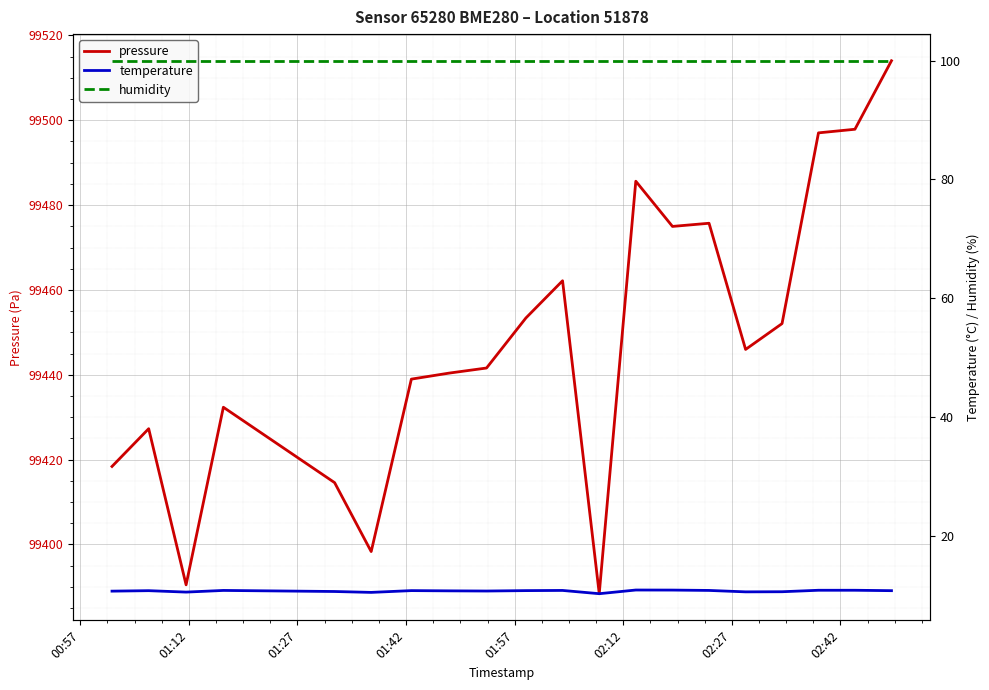

How many categories are shown in the chart?

20